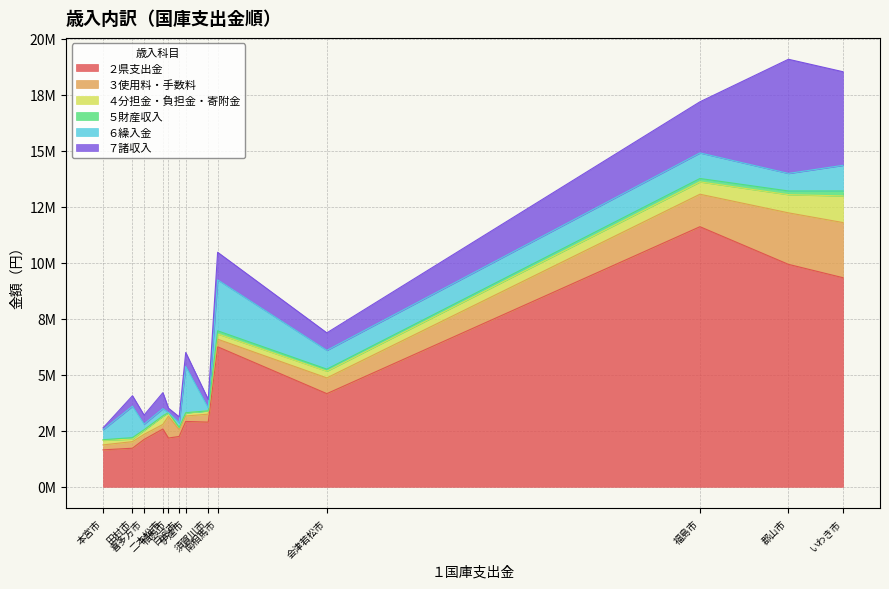

Reading left to right, list all the values displayed in this chart.

２県支出金: 福島市=11611598	会津若松市=4159003	郡山市=9931155	いわき市=9335157	白河市=2247503	須賀川市=2887741	喜多方市=2113807	相馬市=2177529	二本松市=2579760	田村市=1722711	南相馬市=6251065	伊達市=2918051	本宮市=1649589
３使用料・手数料: 福島市=1450546	会津若松市=703392	郡山市=2299490	いわき市=2461855	白河市=306230	須賀川市=355650	喜多方市=227422	相馬市=977288	二本松市=205076	田村市=293881	南相馬市=340062	伊達市=242414	本宮市=221384
４分担金・負担金・寄附金: 福島市=550015	会津若松市=300281	郡山市=812287	いわき市=1188212	白河市=89178	須賀川市=146989	喜多方市=184561	相馬市=157762	二本松市=364993	田村市=114122	南相馬市=233913	伊達市=138979	本宮市=205599
５財産収入: 福島市=152325	会津若松市=91032	郡山市=164511	いわき市=221223	白河市=4797	須賀川市=734	喜多方市=22552	相馬市=1072	二本松市=18295	田村市=65672	南相馬市=139959	伊達市=8445	本宮市=25519
６繰入金: 福島市=1141107	会津若松市=837738	郡山市=783225	いわき市=1144985	白河市=217375	須賀川市=133796	喜多方市=251576	相馬市=2090	二本松市=321254	田村市=1401949	南相馬市=2273616	伊達市=2067643	本宮市=446212
７諸収入: 福島市=2283000	会津若松市=782079	郡山市=5096035	いわき市=4179487	白河市=258687	須賀川市=373711	喜多方市=401262	相馬市=195062	二本松市=713347	田村市=467368	南相馬市=1231999	伊達市=620584	本宮市=79864